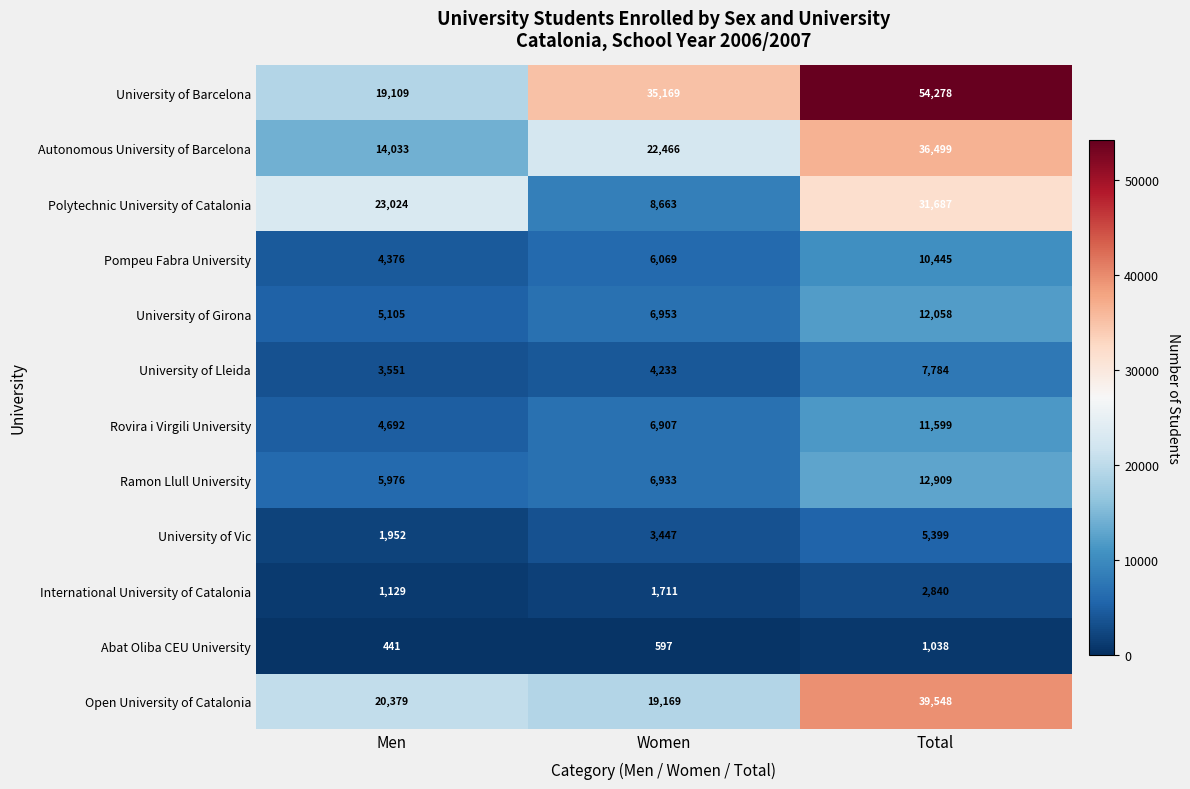

Count the number of data series in this chart.

12